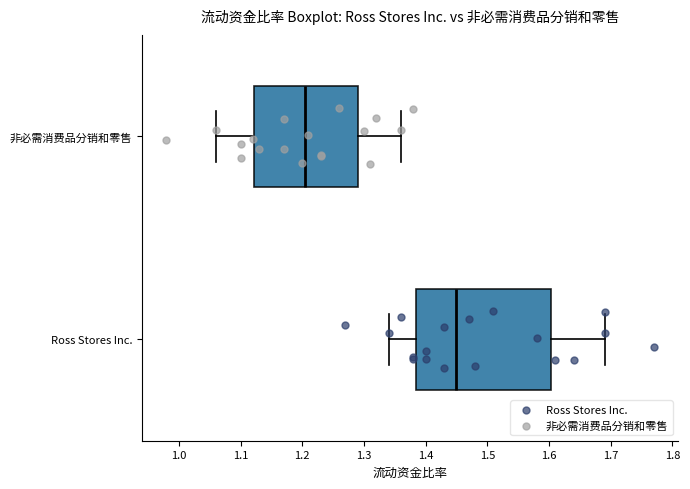

Comparing the boxes themselves (not the whiskers), which one is the widest?

Ross Stores Inc.